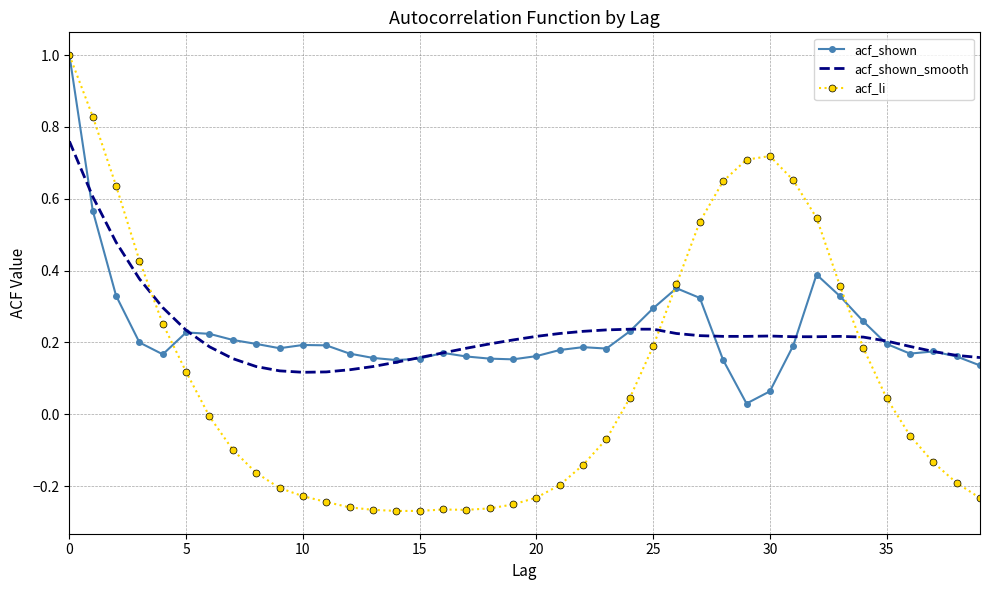

What is the greatest value displayed?

1.0